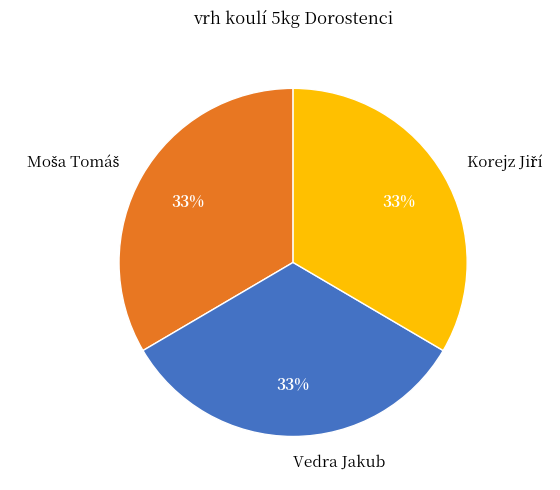

What percentage is the Vedra Jakub slice, to the nearest percent?

33%